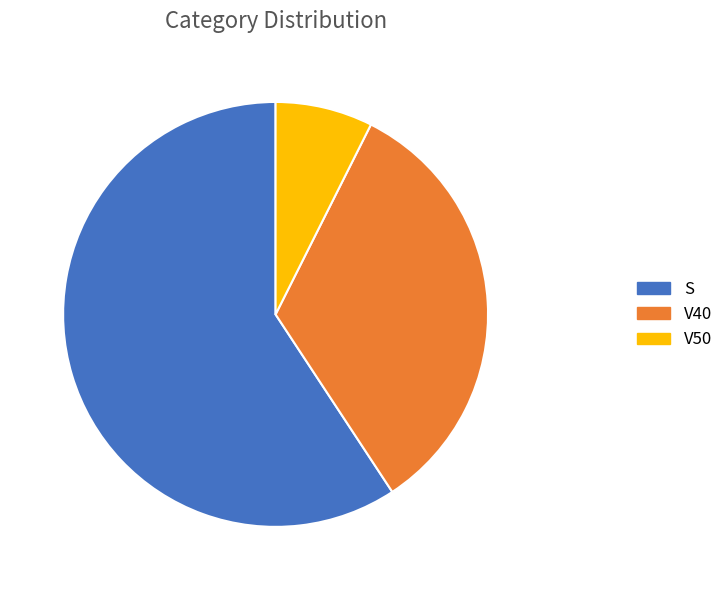

Which category has the smallest portion of the pie?

V50